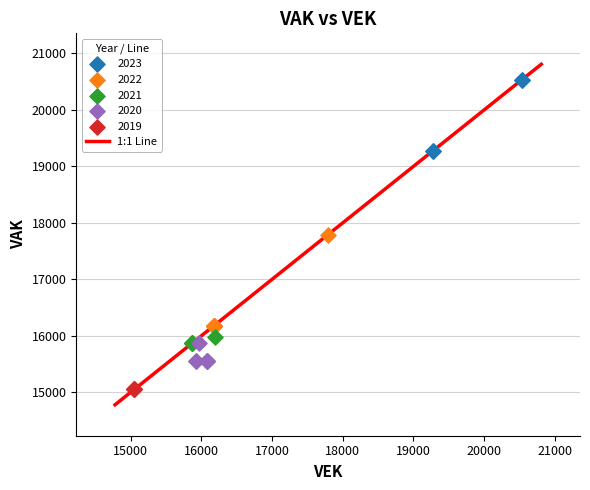

Which series reaches the maximum Y coordinate?

2023